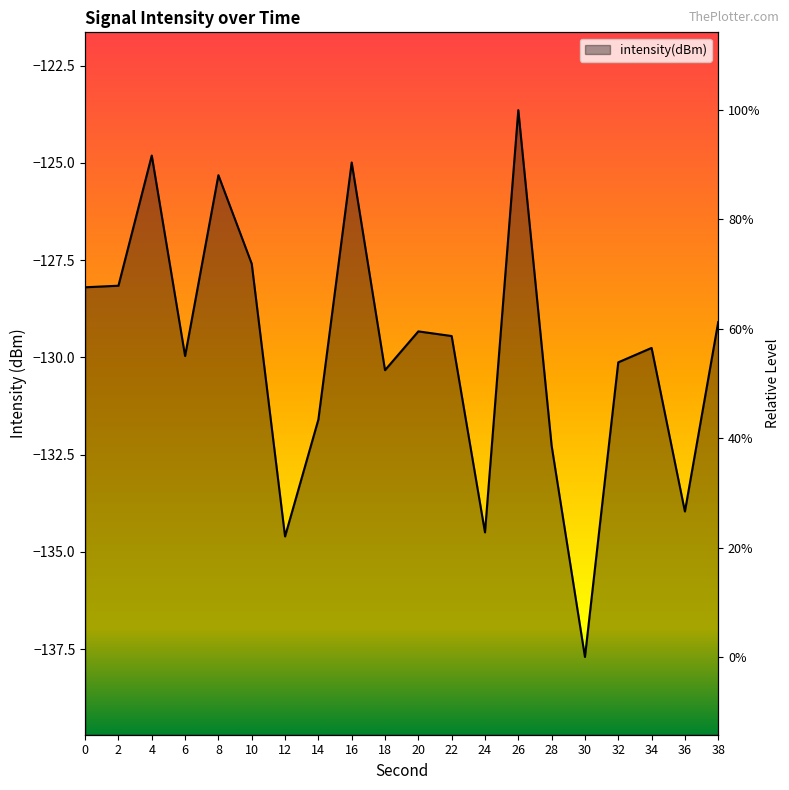

What is the value of the 2nd point from the left?

-128.2